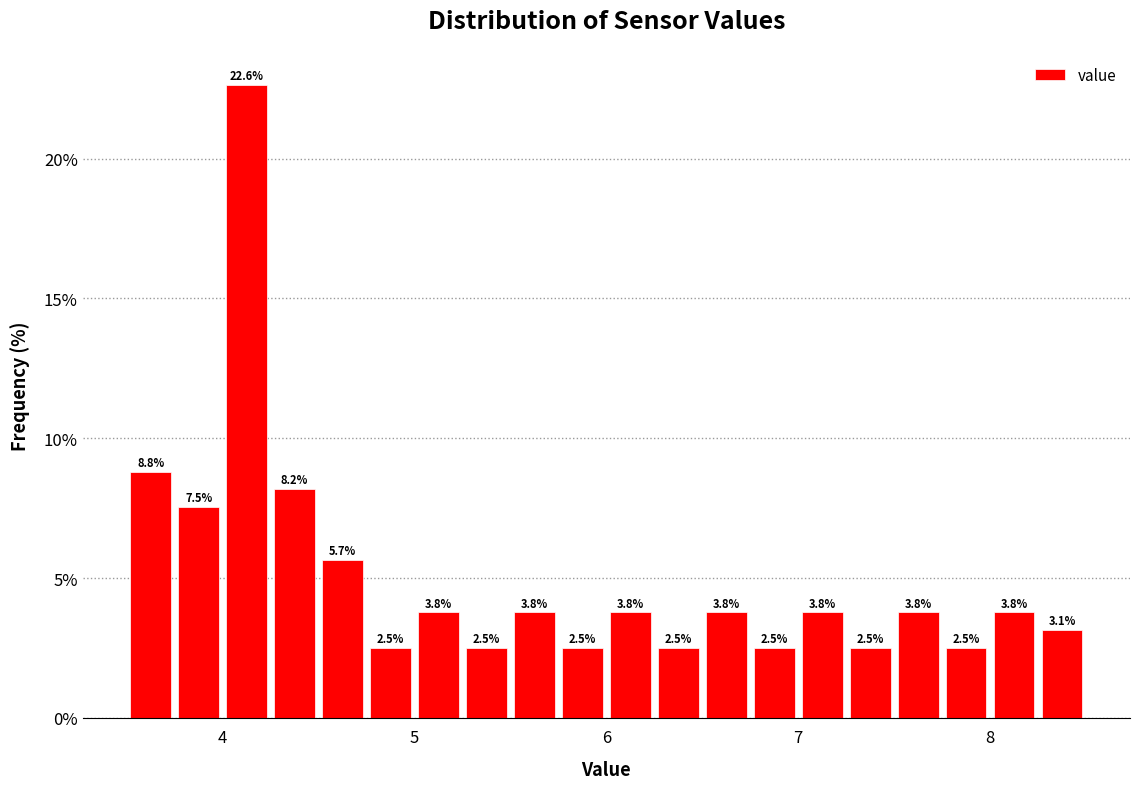

Around what value on the x-axis is the tallest bar? Give the approximate position of its centre, as read against the axis.

4.1